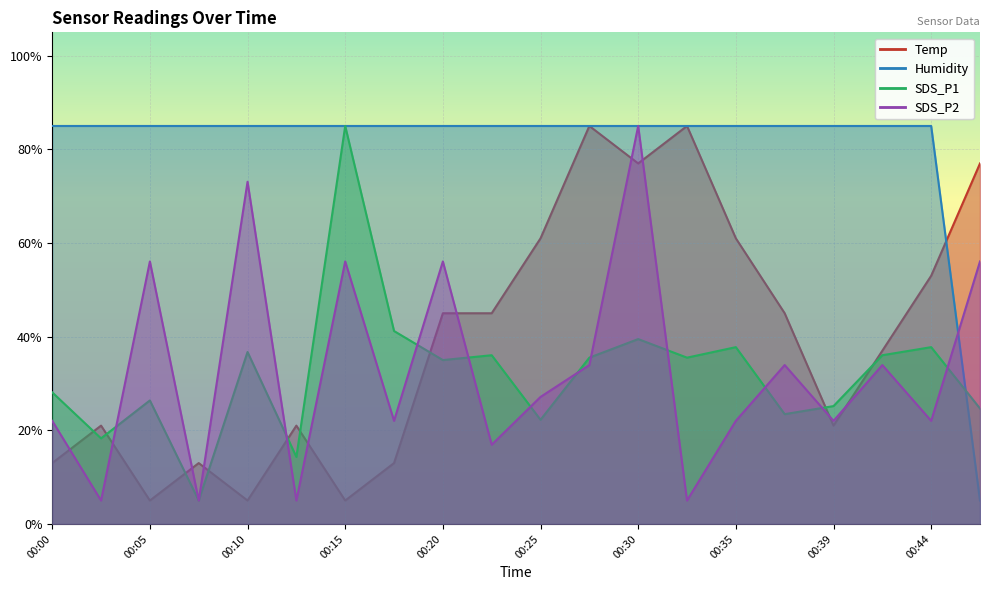

Between 00:27 and 00:30, which is larger?

00:27